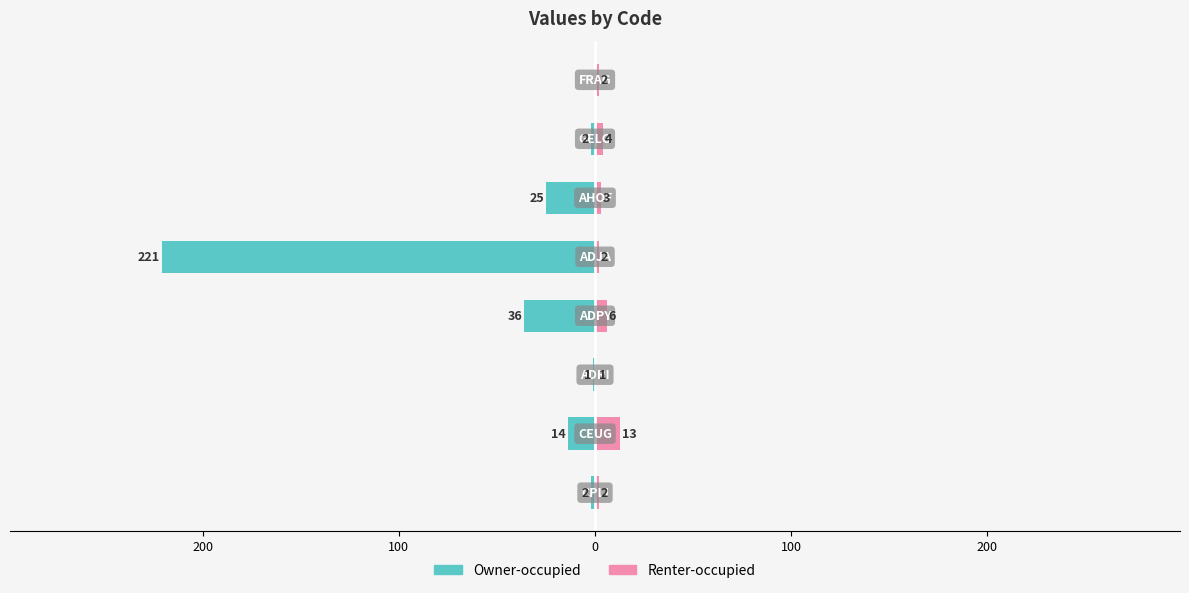

How many data points in Renter-occupied are less than 3?

4